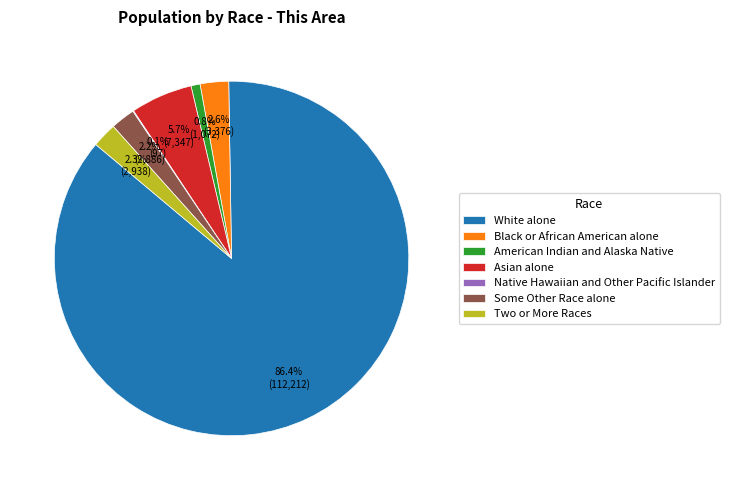

What is the majority slice?

White alone